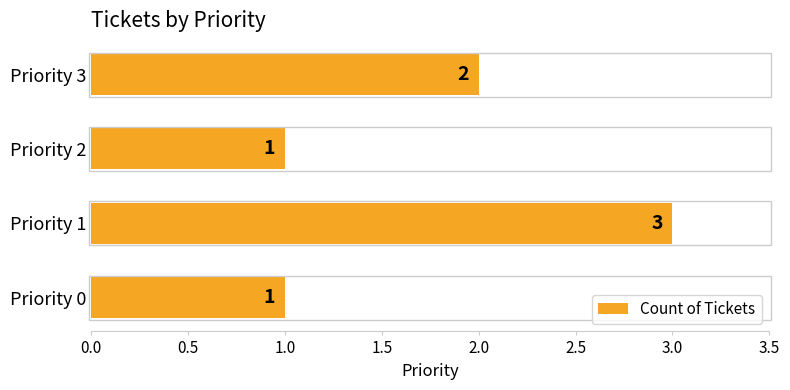

What is the change in value from Priority 2 to Priority 3?

+1